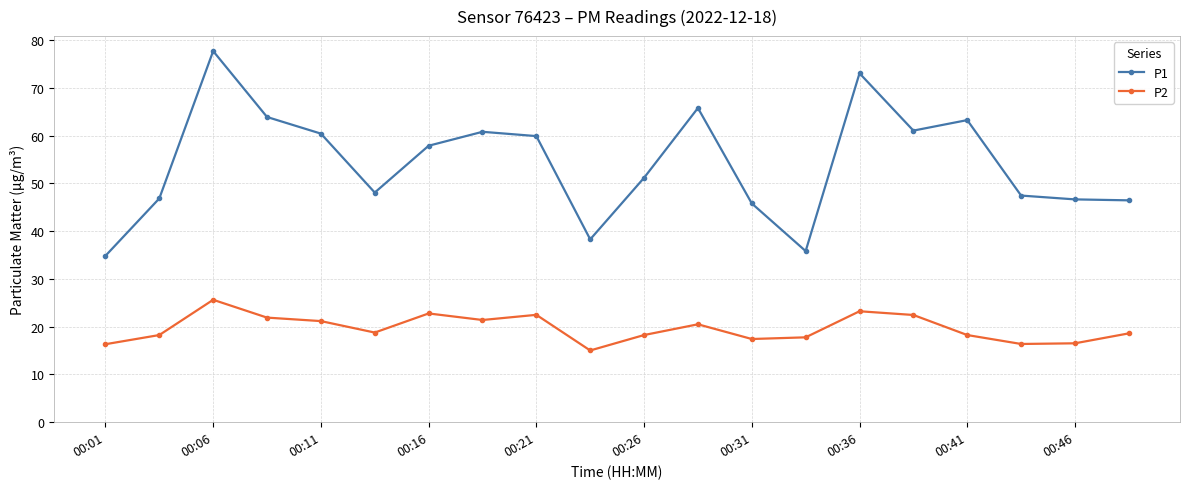

Which series has the largest range (max minus min)?

P1